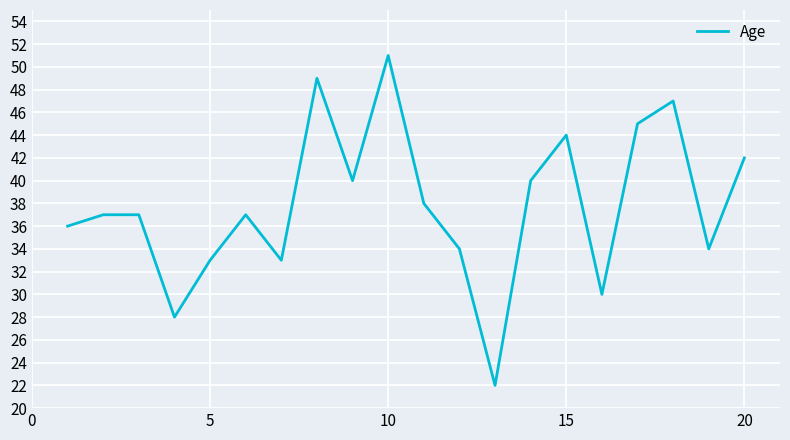

How many distinct data groups are displayed?

1